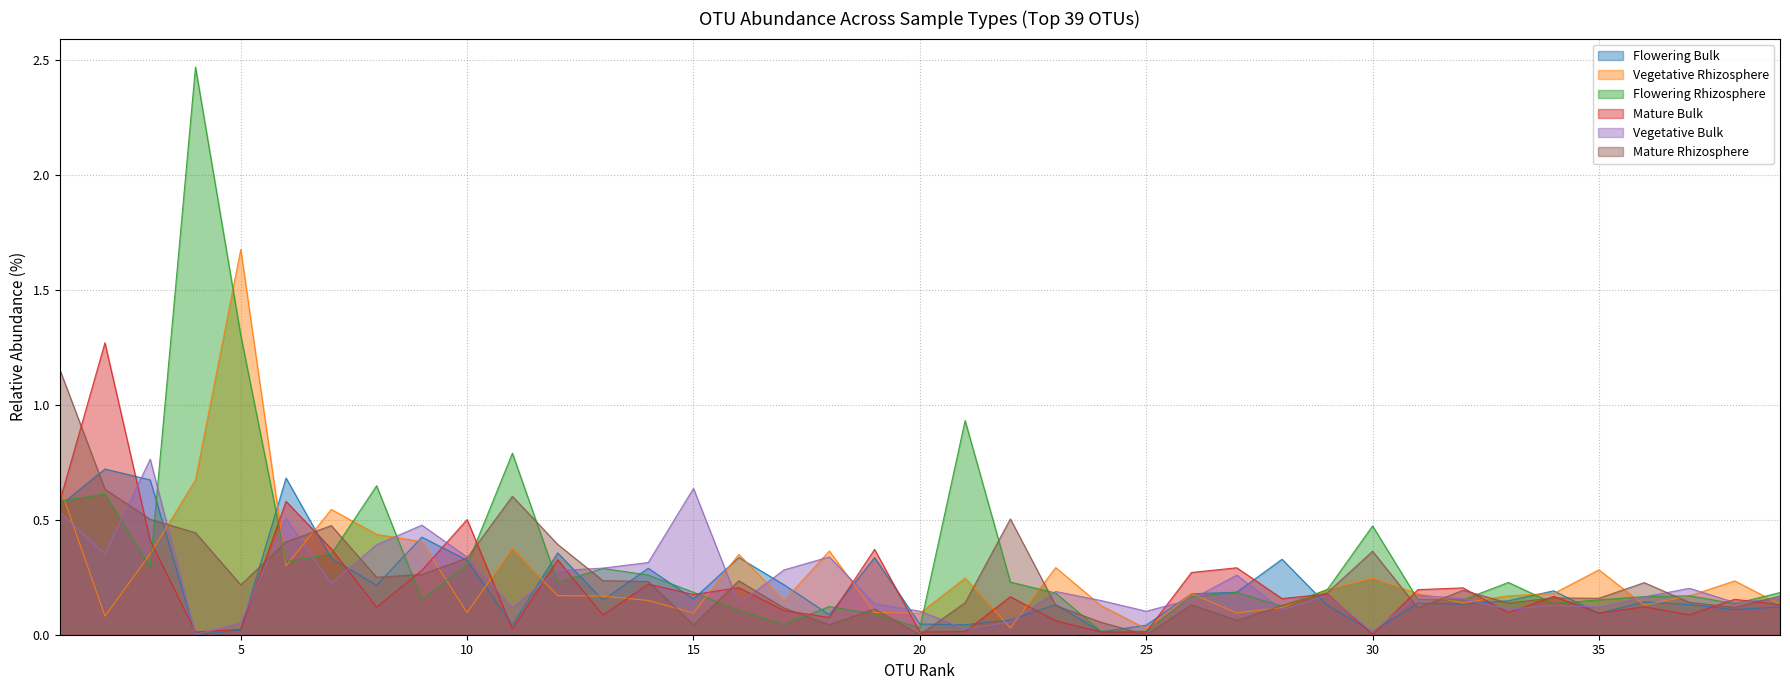

Reading right to left, list all the values displayed in this chart.

Flowering Bulk: 0.1	0.1	0.1	0.1	0.1	0.2	0.1	0.1	0.1	0.0	0.1	0.3	0.2	0.2	0.0	0.0	0.1	0.1	0.0	0.0	0.3	0.1	0.2	0.3	0.2	0.3	0.2	0.4	0.0	0.3	0.4	0.2	0.3	0.7	0.0	0.0	0.7	0.7	0.6
Vegetative Rhizosphere: 0.1	0.2	0.2	0.1	0.3	0.2	0.2	0.1	0.2	0.2	0.2	0.1	0.1	0.2	0.0	0.1	0.3	0.0	0.2	0.1	0.1	0.4	0.1	0.3	0.1	0.1	0.2	0.2	0.4	0.1	0.4	0.4	0.5	0.3	1.7	0.7	0.4	0.1	0.6
Flowering Rhizosphere: 0.2	0.1	0.2	0.2	0.2	0.1	0.2	0.2	0.2	0.5	0.2	0.1	0.2	0.2	0.0	0.0	0.2	0.2	0.9	0.0	0.1	0.1	0.0	0.1	0.2	0.3	0.3	0.2	0.8	0.3	0.2	0.6	0.4	0.3	1.3	2.5	0.3	0.6	0.6
Mature Bulk: 0.1	0.2	0.1	0.1	0.1	0.2	0.1	0.2	0.2	0.0	0.2	0.2	0.3	0.3	0.0	0.0	0.1	0.2	0.0	0.0	0.4	0.1	0.1	0.2	0.2	0.2	0.1	0.3	0.0	0.5	0.3	0.1	0.4	0.6	0.0	0.0	0.4	1.3	0.6
Vegetative Bulk: 0.2	0.1	0.2	0.2	0.1	0.1	0.1	0.2	0.2	0.0	0.2	0.1	0.3	0.2	0.1	0.1	0.2	0.1	0.0	0.1	0.1	0.3	0.3	0.1	0.6	0.3	0.3	0.3	0.1	0.3	0.5	0.4	0.2	0.5	0.1	0.0	0.8	0.4	0.5
Mature Rhizosphere: 0.2	0.1	0.1	0.2	0.2	0.2	0.1	0.2	0.1	0.4	0.2	0.1	0.1	0.1	0.0	0.1	0.1	0.5	0.1	0.0	0.1	0.0	0.1	0.2	0.0	0.2	0.2	0.4	0.6	0.3	0.3	0.2	0.5	0.4	0.2	0.4	0.5	0.6	1.2